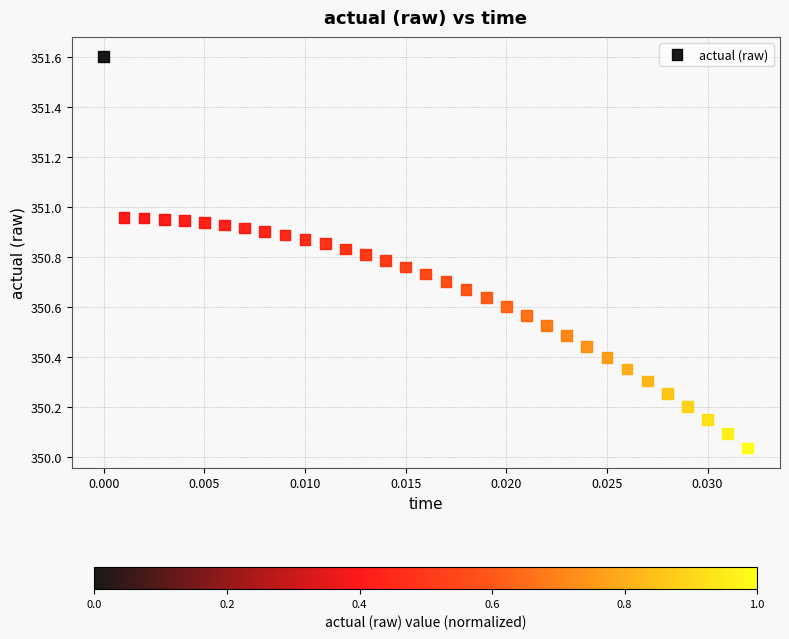

What is the range of Y values (max minus min)?

1.6